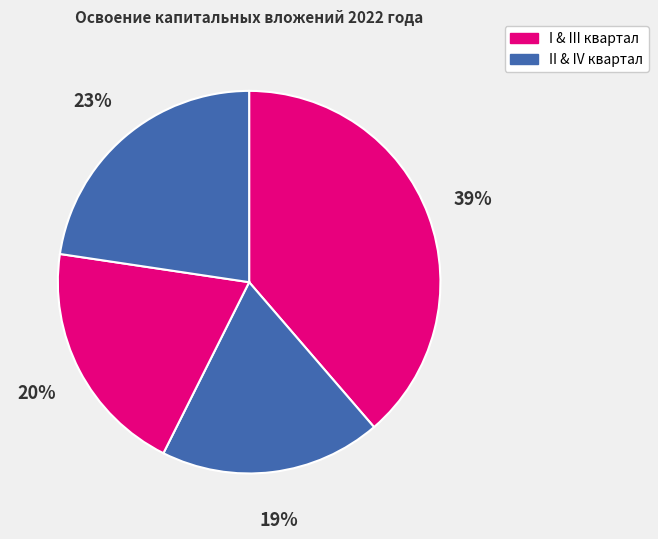

Count the number of slices in the pie.

4